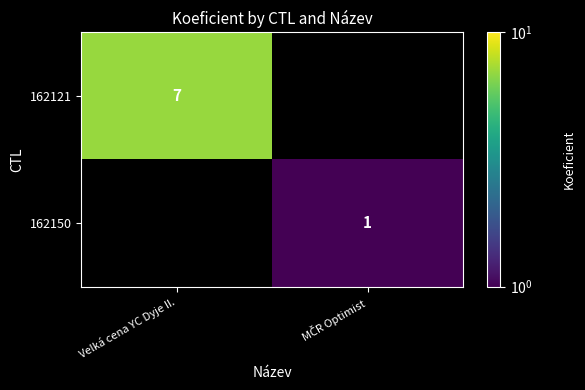

True or false: 162121 has a value of 7 at Velká cena YC Dyje II..

True